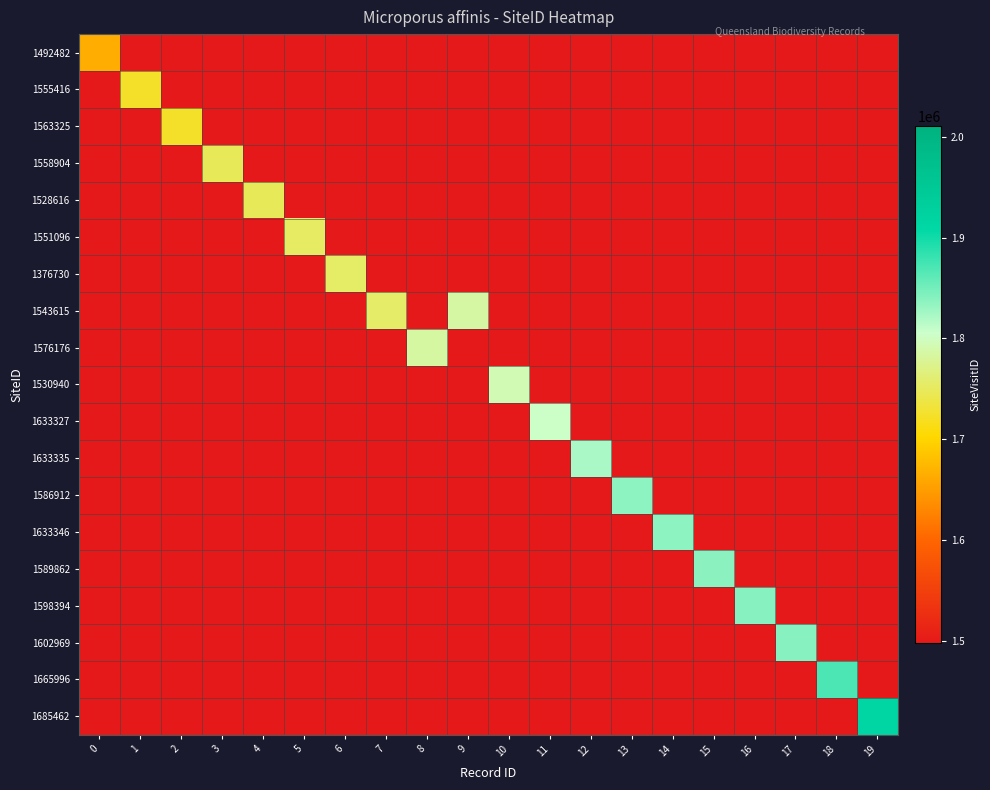

What is the total value across all series at 1?

1723673